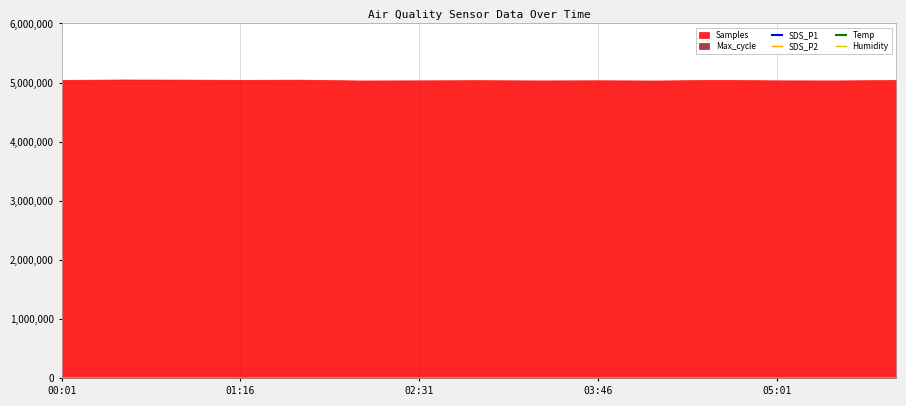

Is the value of Humidity at 13 greater than the value of SDS_P1 at 6?

Yes